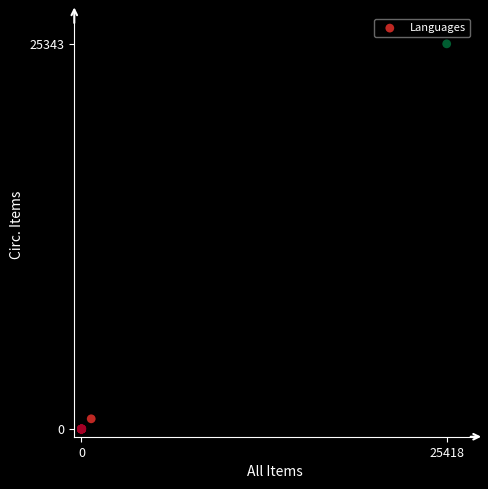

What Y value in the scatter plot is closest to 12671?

678